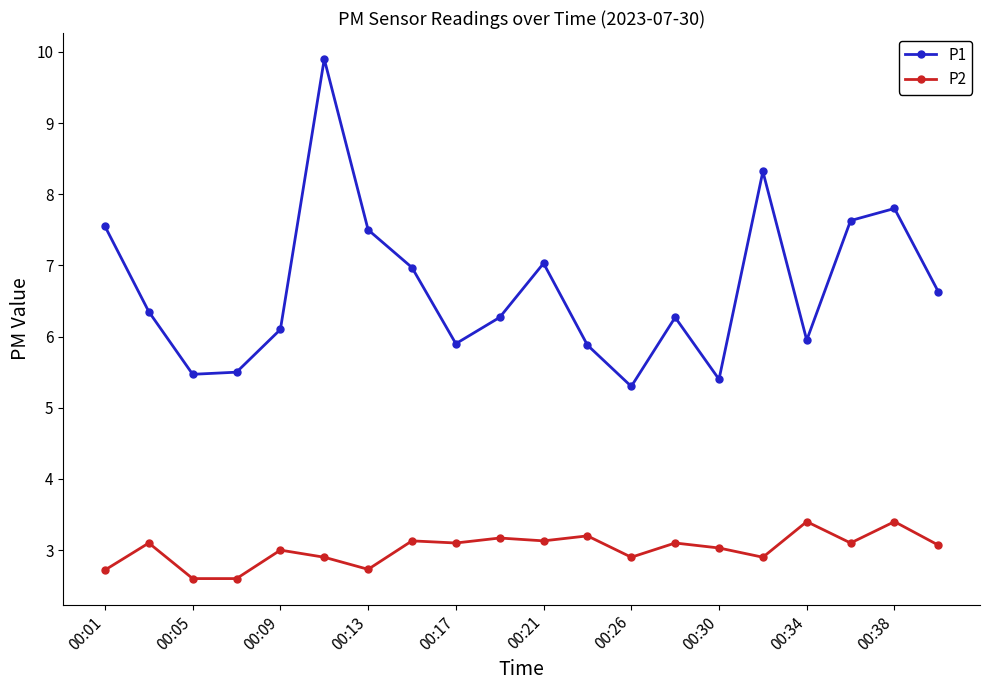

True or false: P1 has more than 2 interior local peaks.

True